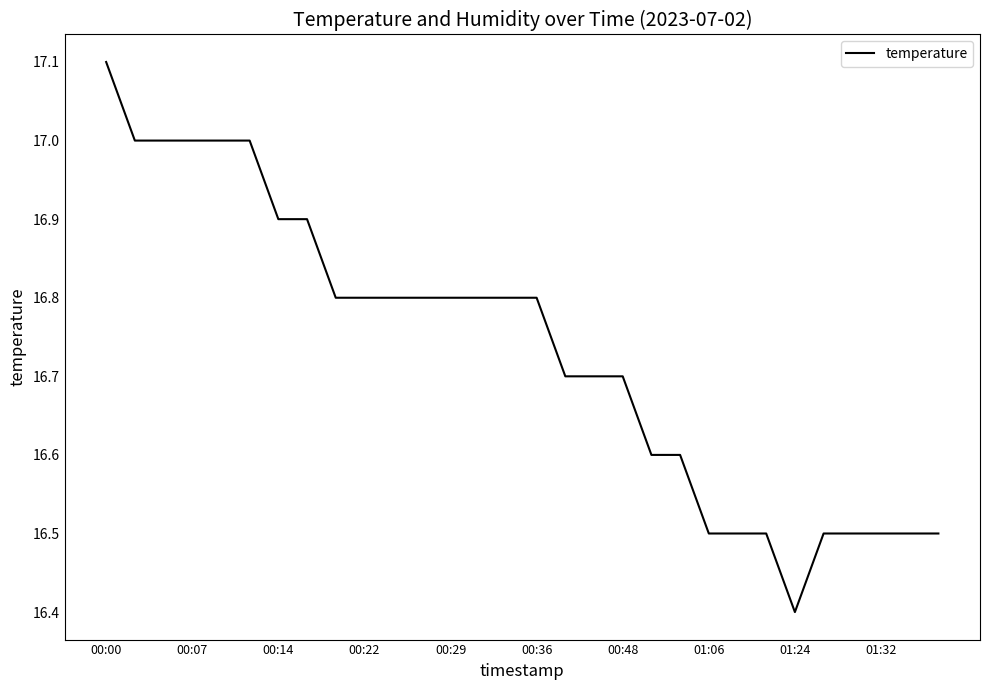

What is the difference between the maximum and minimum values?

0.7